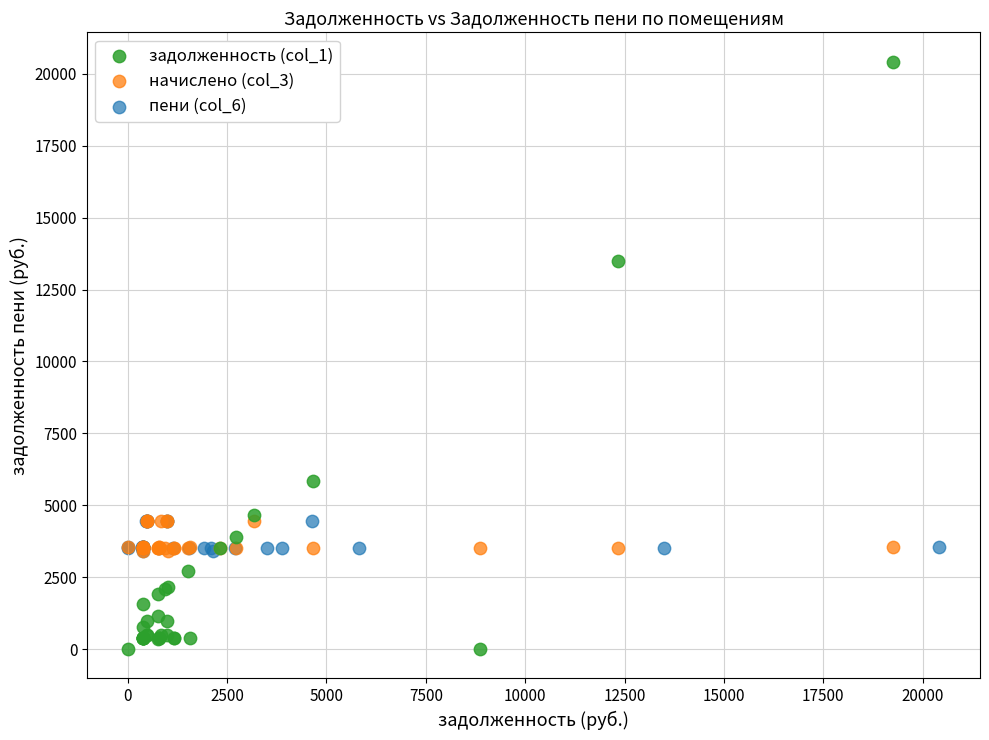

Which series reaches the minimum Y coordinate?

задолженность (col_1)